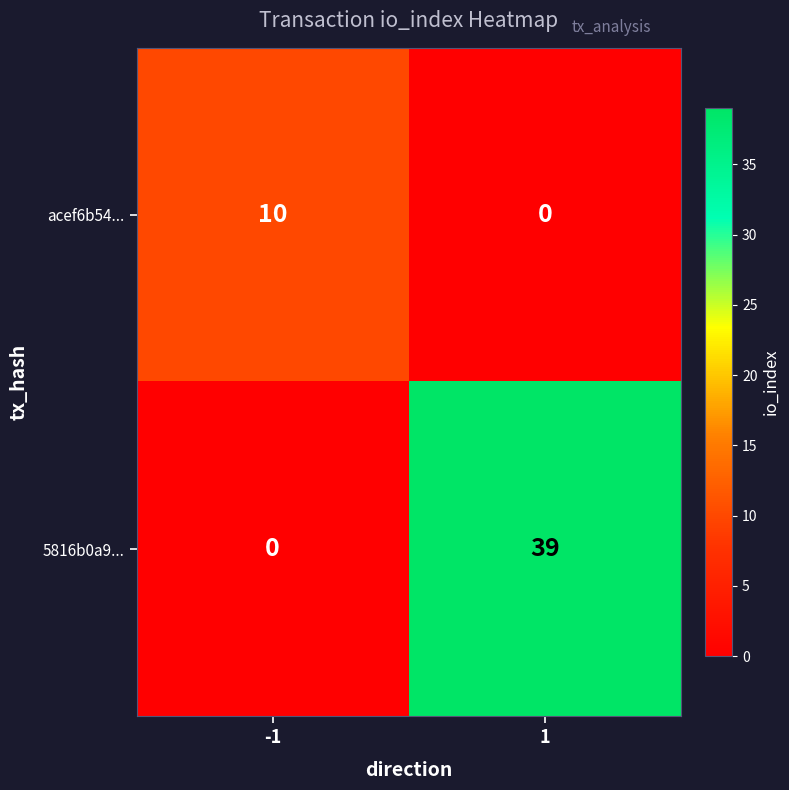

Rank the series by their maximum value, from lowest to highest.

acef6b54..., 5816b0a9...